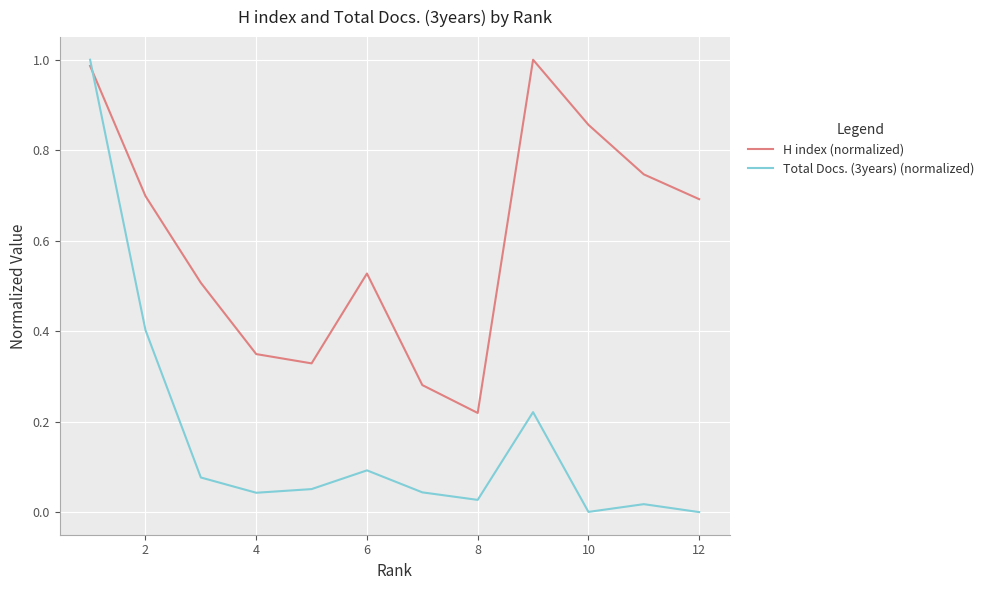

What is the difference between the maximum and minimum values in the H index (normalized) series?

0.8